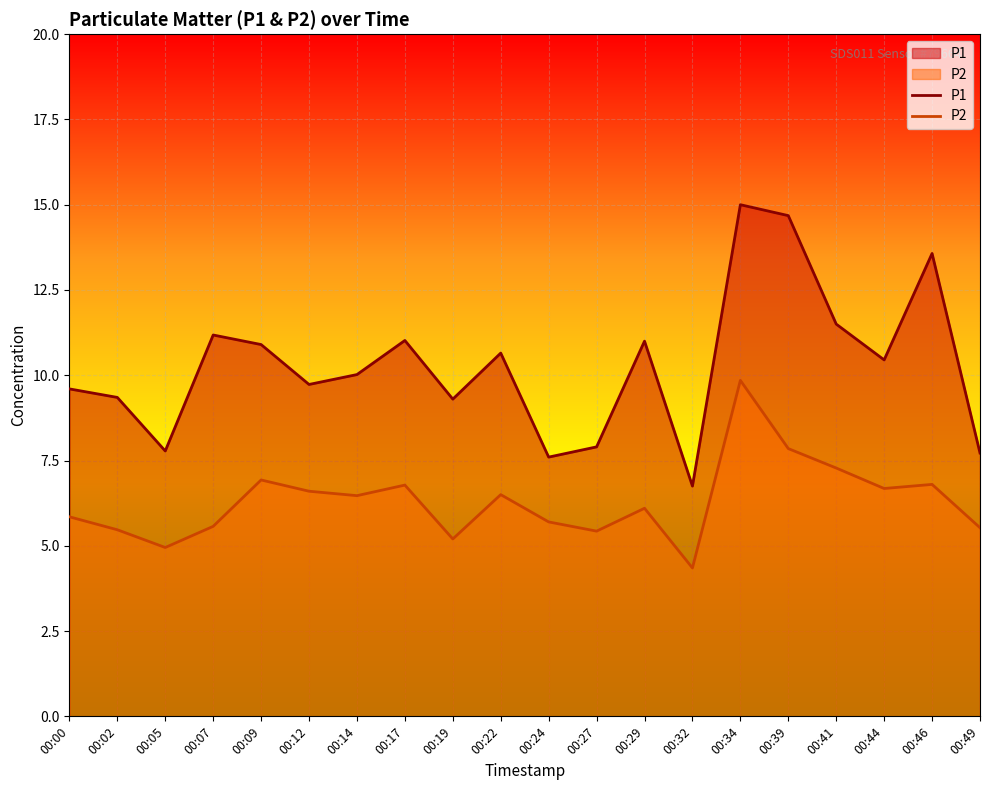

Is the value of P2 at 00:05 greater than the value of P1 at 00:05?

No